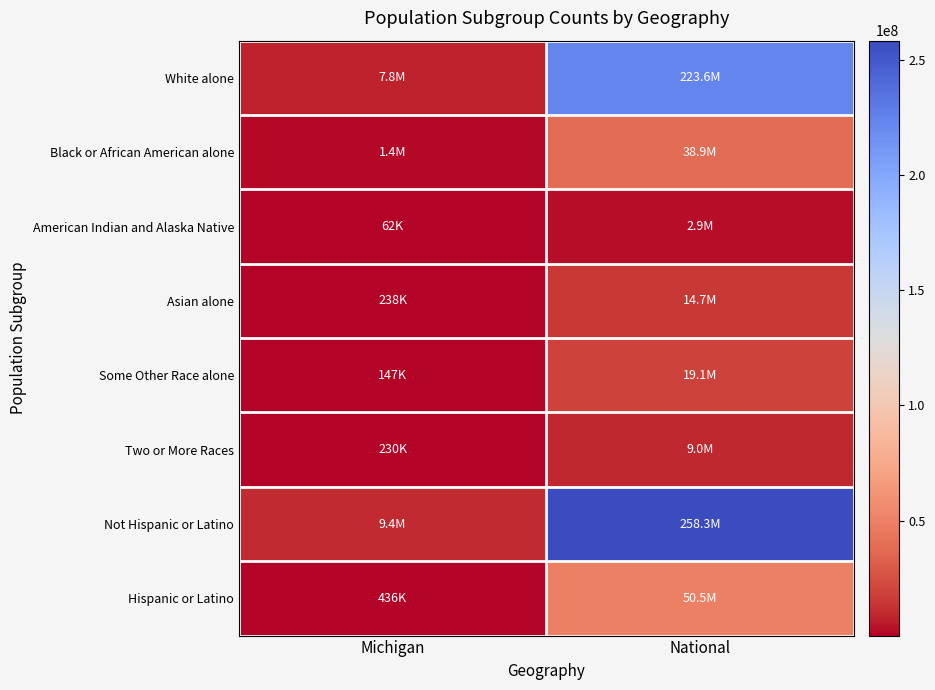

Which label corresponds to the smallest value in the chart?

Michigan